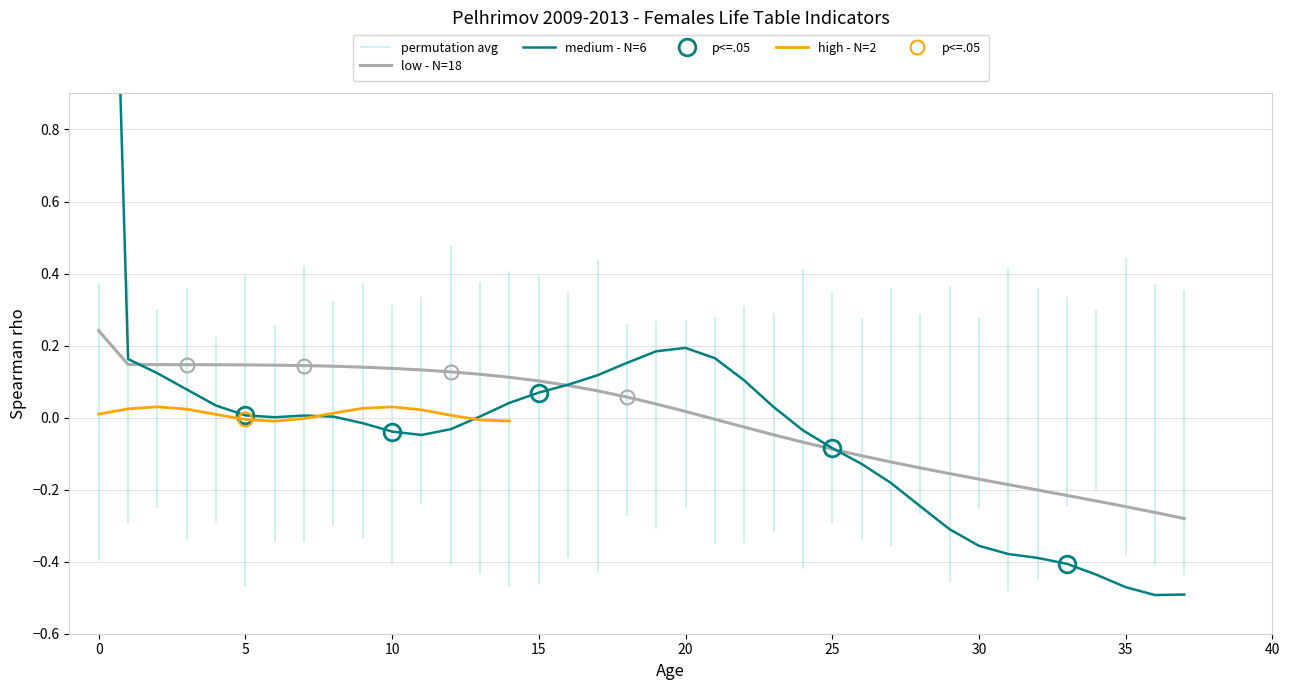

The value at 35 is -0.4. True or false?

False